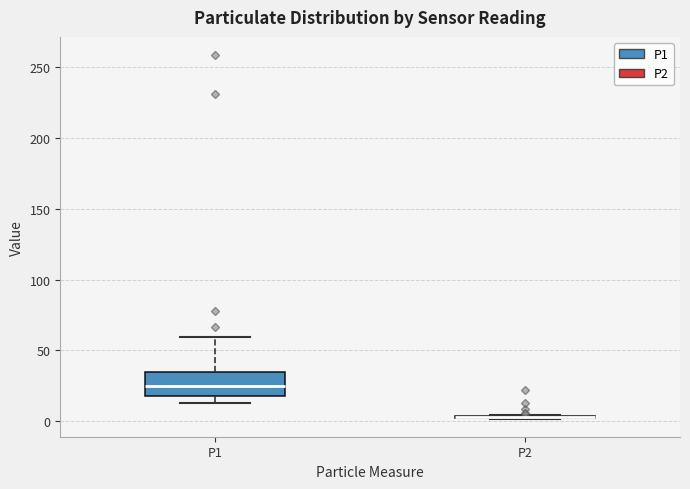

Reading left to right, transcribe this box plot: for each box, give where its median line is, the range the box spans, and where its two whiskers end, as read against the y-axis. The values are not printed on the chart, so give them approximately, as read against the axis.

P1: median 25, box 20 to 35, whiskers 15 to 60
P2: box collapsed to a line at 5, whiskers 0 to 5